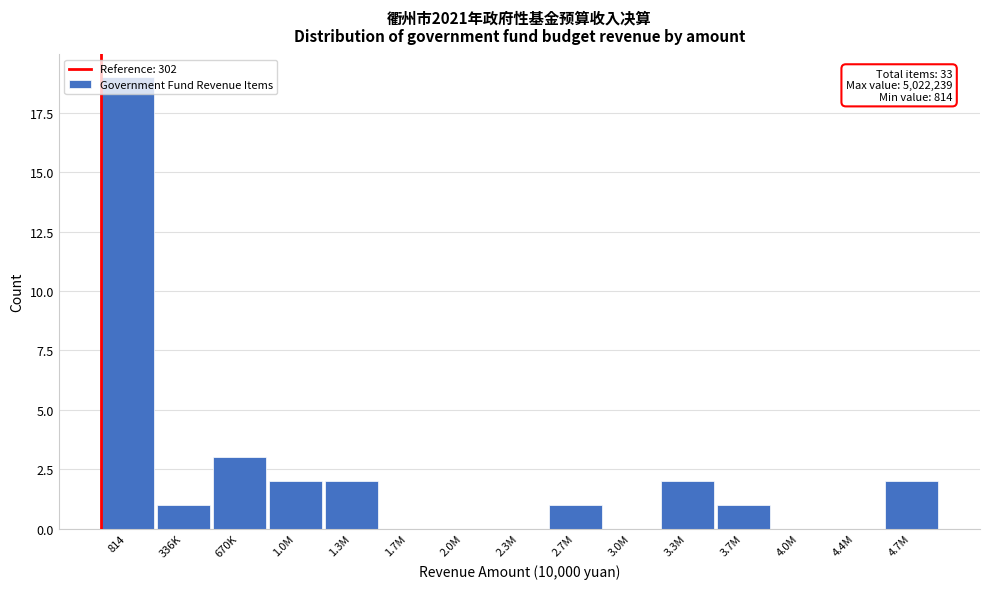

Between 2.7M and 2.0M, which is larger?

2.7M